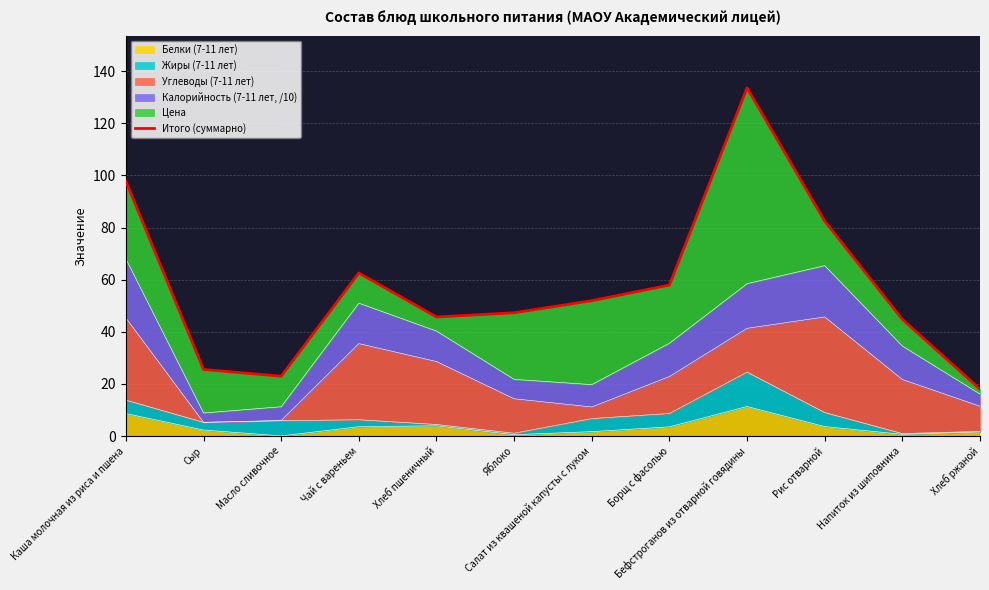

Approximately how many times larger is the value at Яблоко compared to Сыр?

1.9